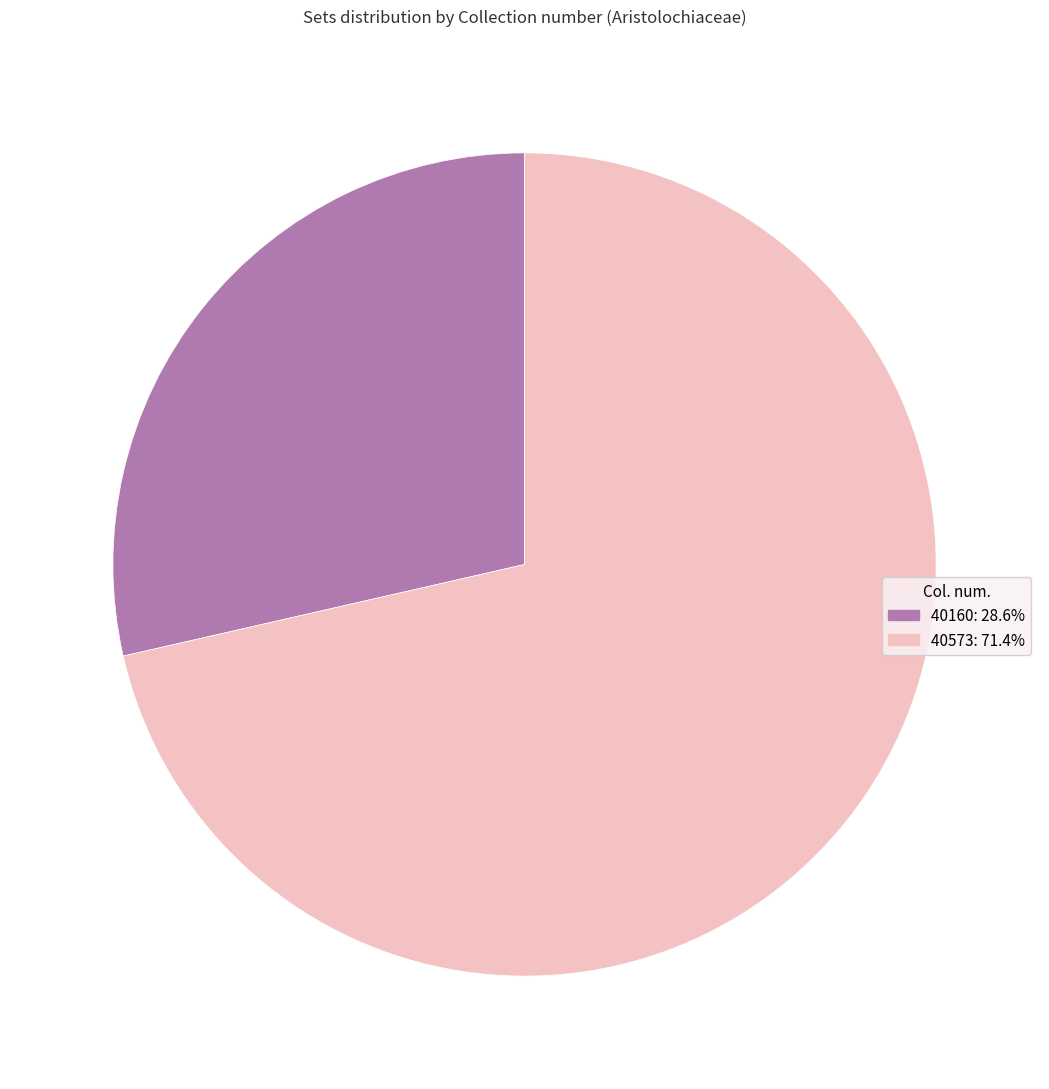

Does any single category account for the majority?

Yes